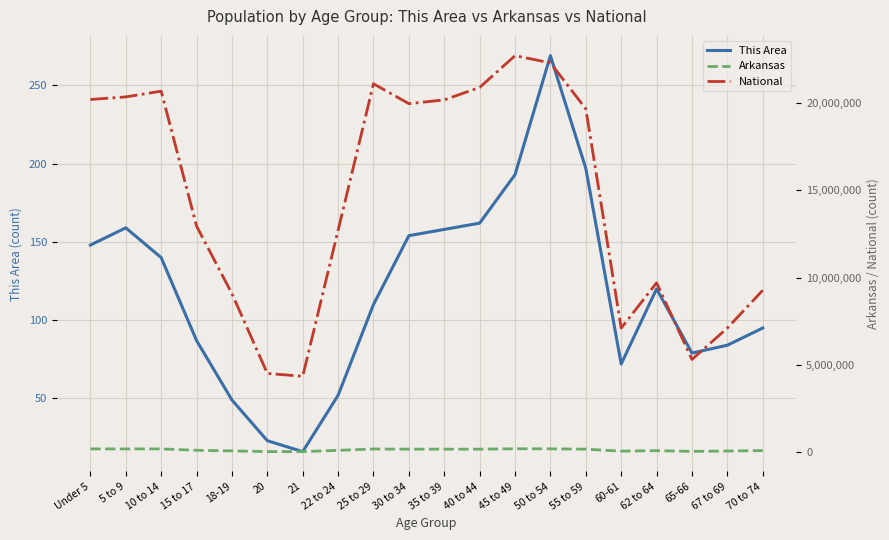

What is the value of the This Area point at the 6th from the left?

23